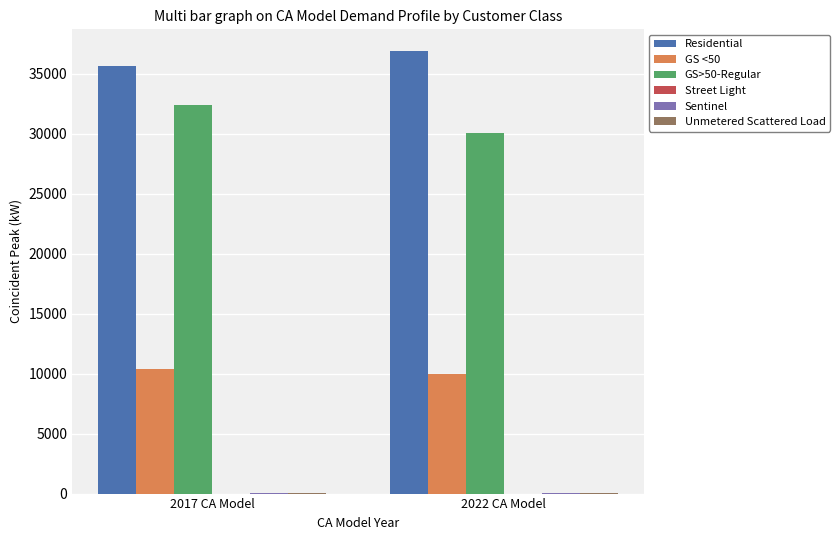

Which label corresponds to the largest value in the chart?

2022 CA Model